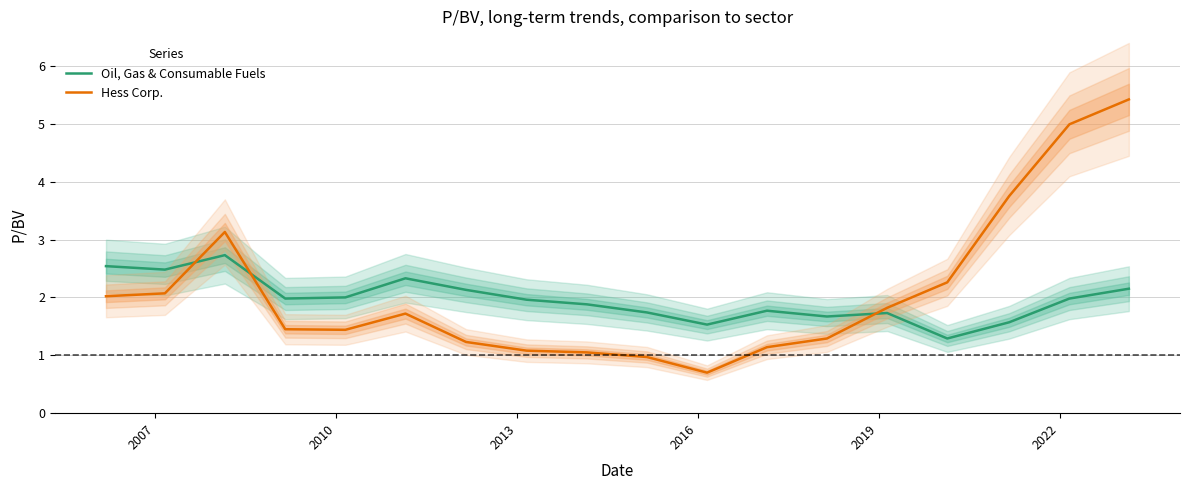

True or false: Hess Corp. and Oil, Gas & Consumable Fuels intersect in this chart.

True